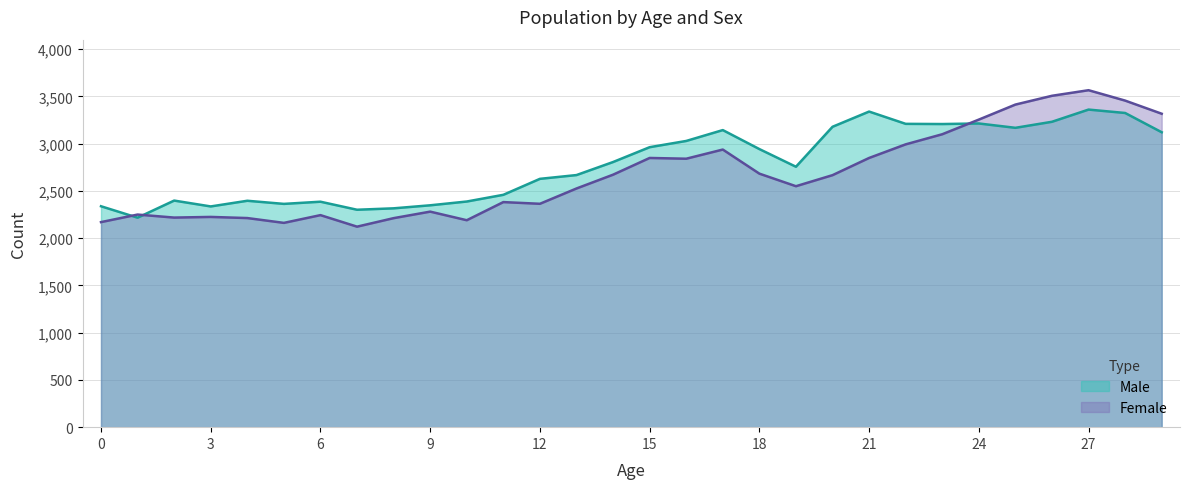

Reading left to right, transcribe all the data shown in this chart.

Male: 0=2338	1=2217	2=2398	3=2336	4=2396	5=2363	6=2386	7=2301	8=2316	9=2348	10=2388	11=2459	12=2628	13=2668	14=2806	15=2963	16=3029	17=3144	18=2943	19=2756	20=3179	21=3340	22=3210	23=3208	24=3214	25=3168	26=3232	27=3361	28=3325	29=3121
Female: 0=2170	1=2250	2=2218	3=2225	4=2213	5=2162	6=2244	7=2122	8=2212	9=2281	10=2190	11=2382	12=2364	13=2526	14=2672	15=2849	16=2841	17=2938	18=2683	19=2550	20=2667	21=2849	22=2993	23=3100	24=3255	25=3414	26=3507	27=3566	28=3456	29=3317